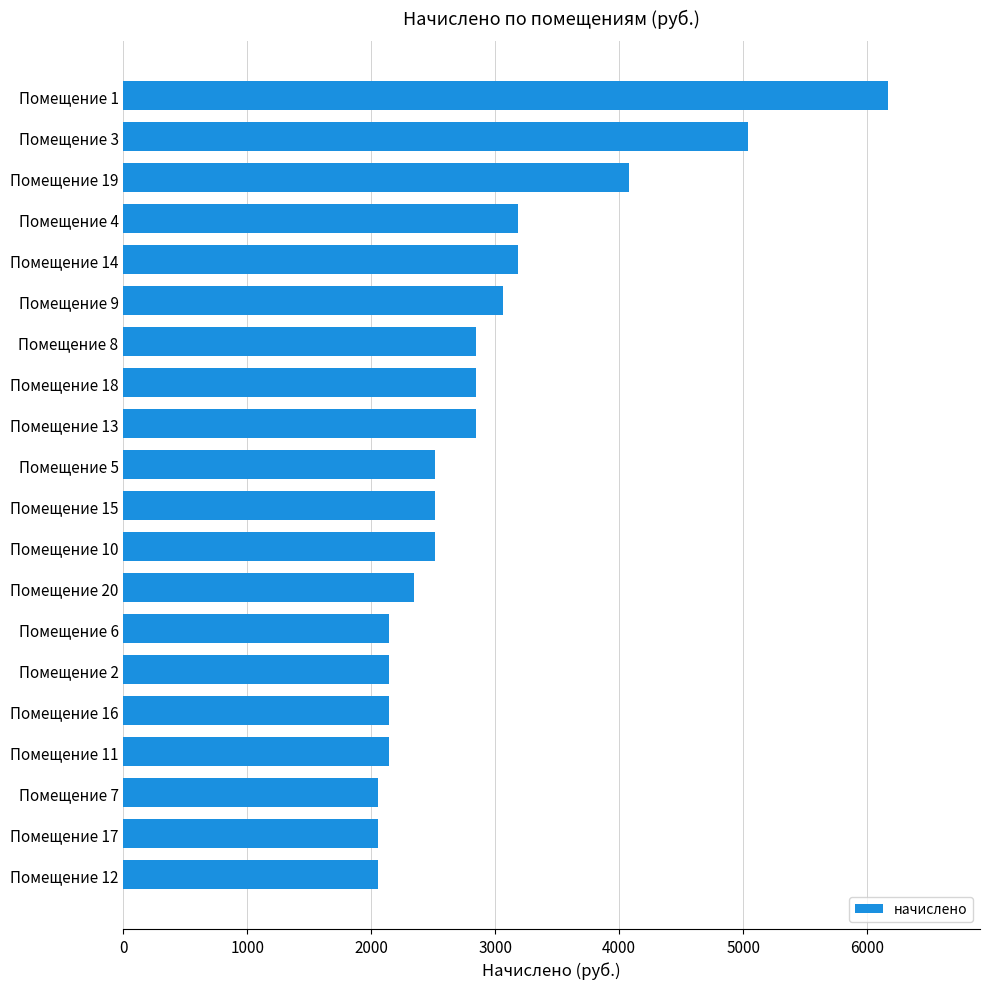

How many bars are there in total?

20